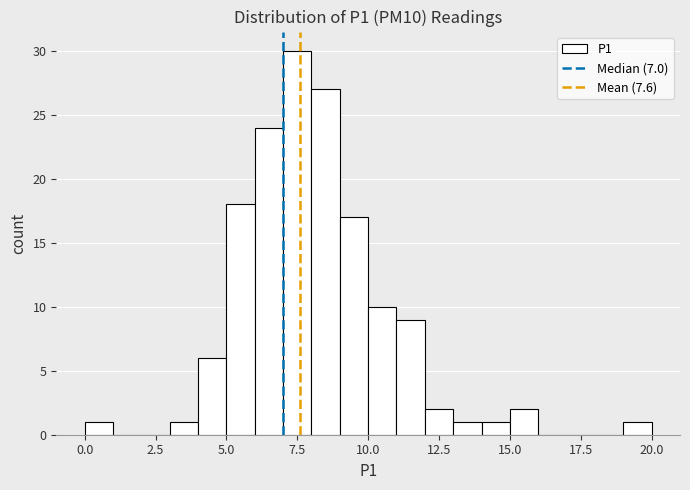

Read against the x-axis, roughly where is the centre of the tallest bar?

7.5